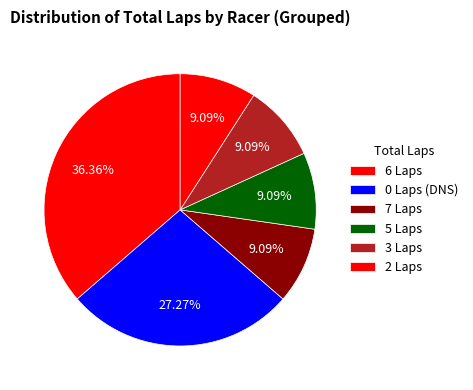

Count the number of slices in the pie.

6